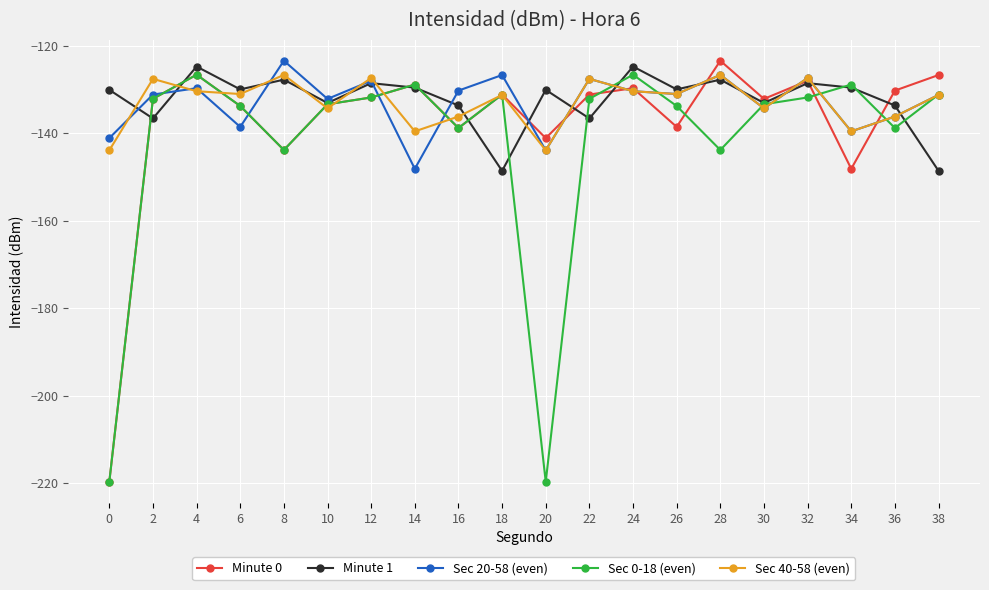

Which series has the largest range (max minus min)?

Minute 0